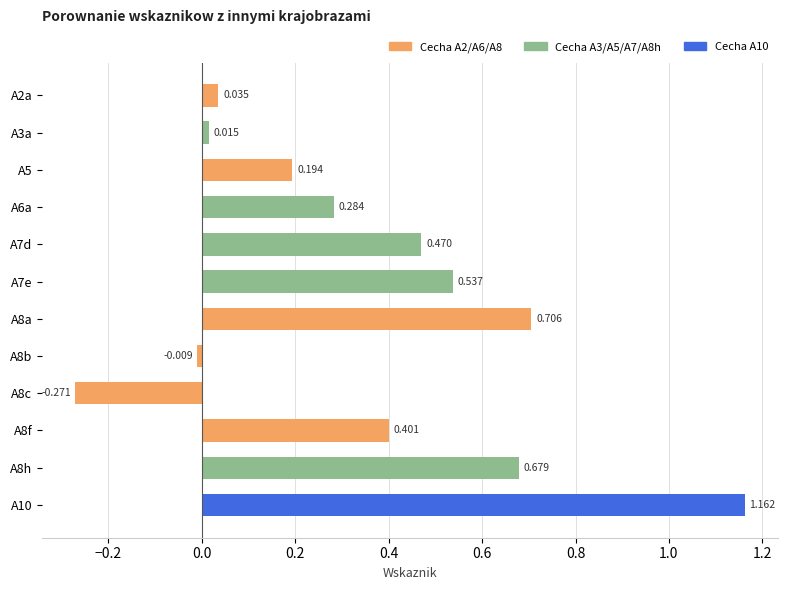

Does the chart contain any negative values?

Yes